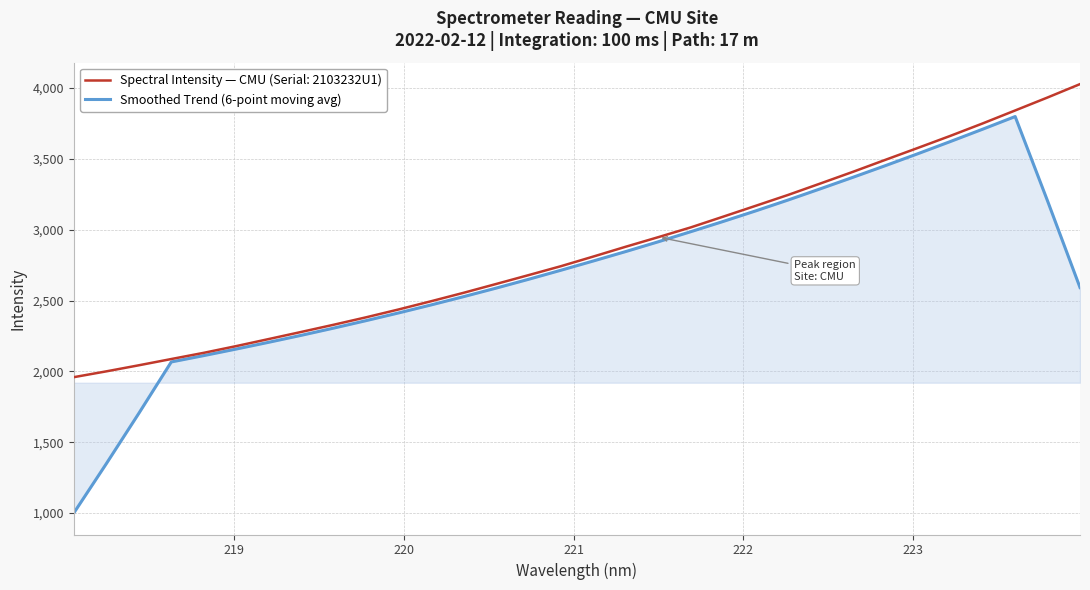

What is the maximum value shown in the chart?

4027.6